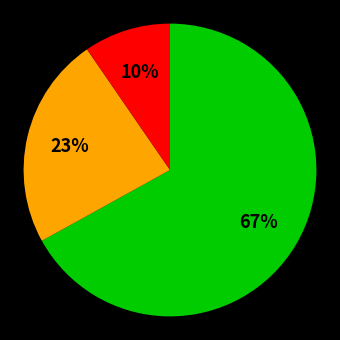

Is there any slice that represents more than half of the pie?

Yes